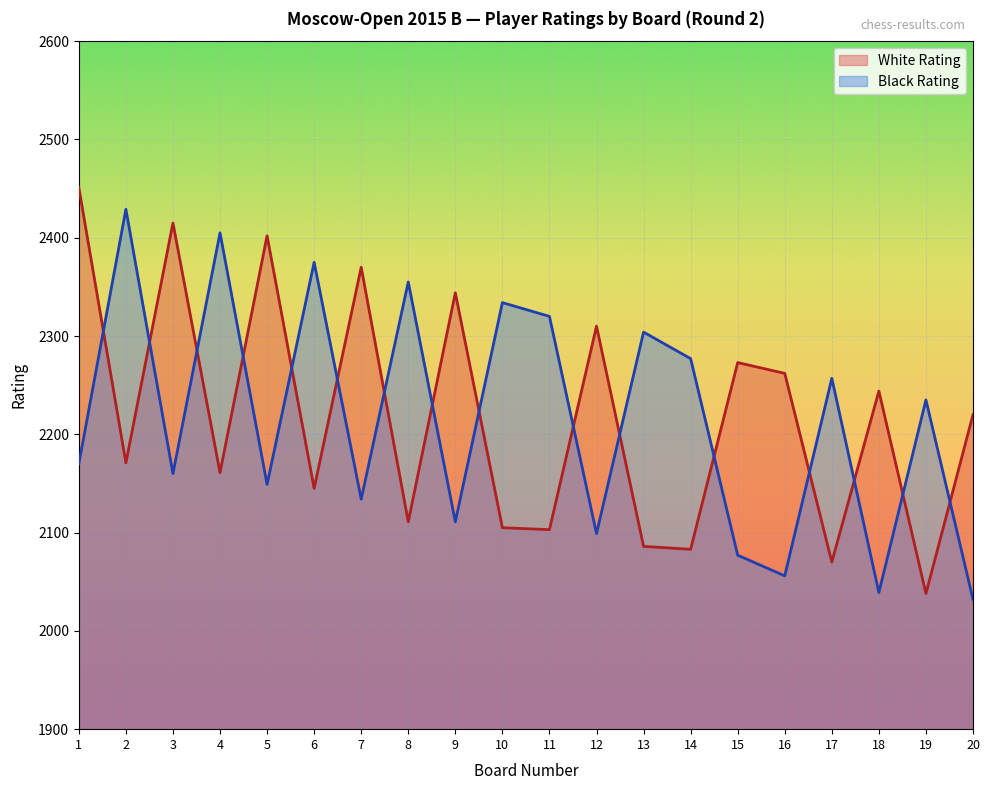

Which series has the largest total across all categories?

White Rating